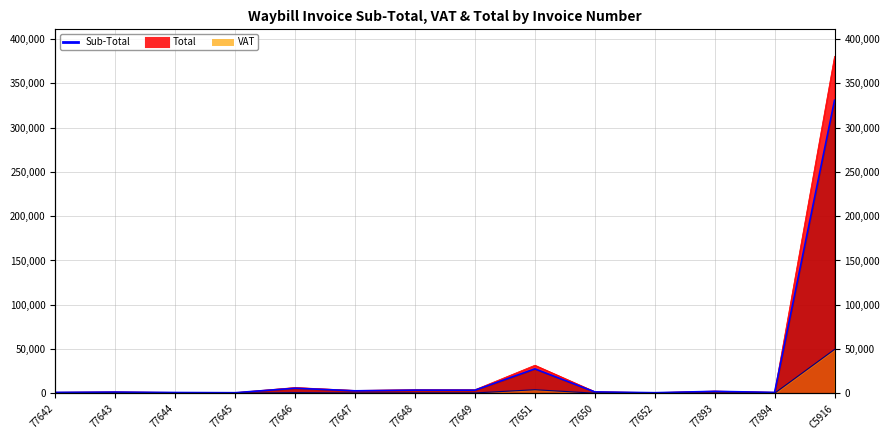

At how many categories does at least one series exceed 314751?

1